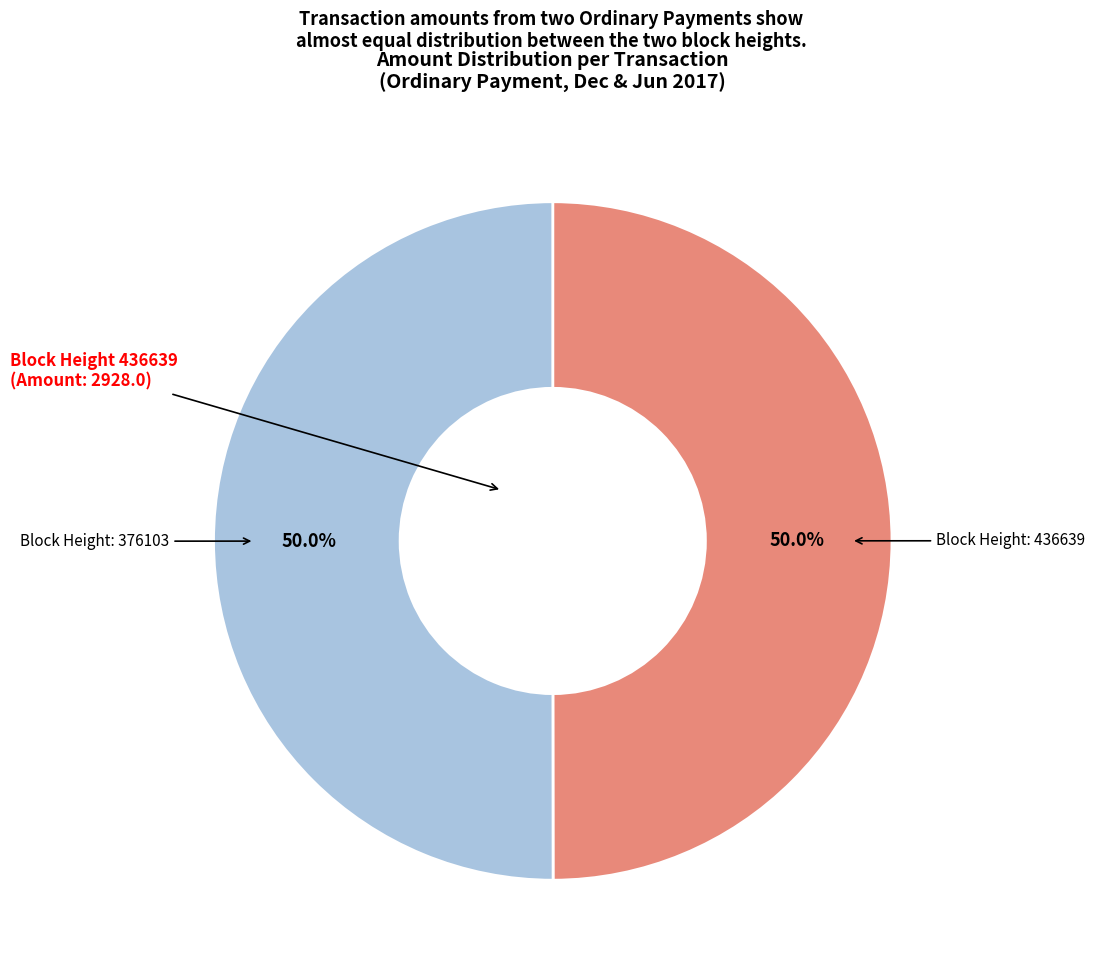

Rank the categories by value from lowest to highest.

436639, 376103